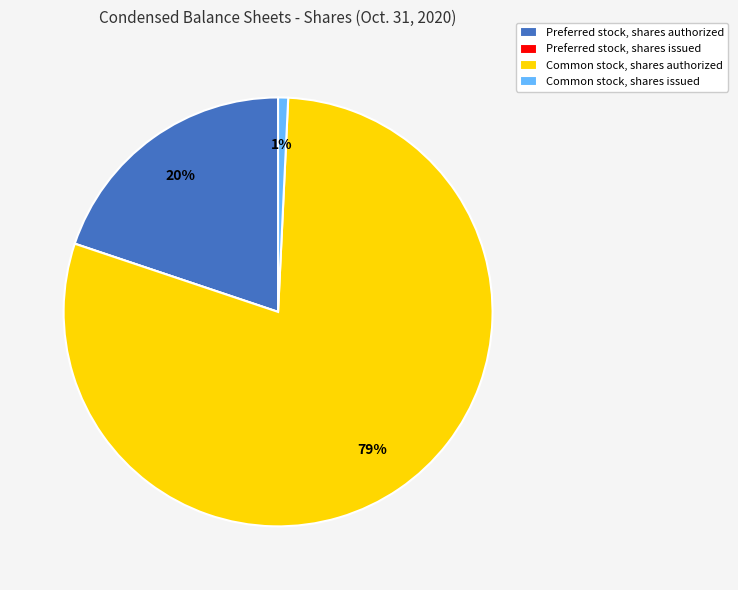

Does Preferred stock, shares authorized represent more than half of the total?

No